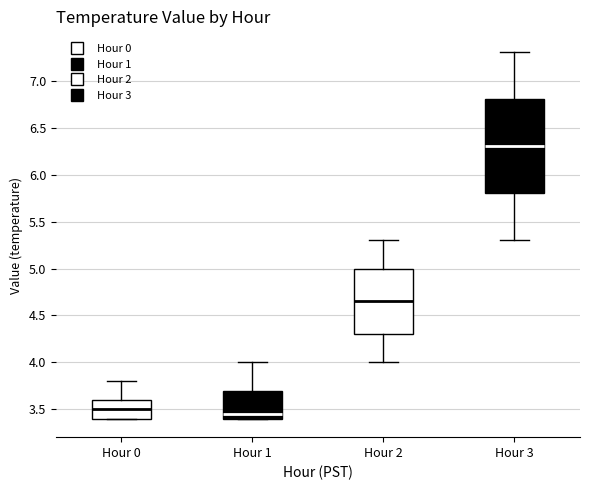

Where is the upper edge of the box for Hour 1 on the y-axis? The values are not printed on the chart, so give them approximately, as read against the axis.

3.70